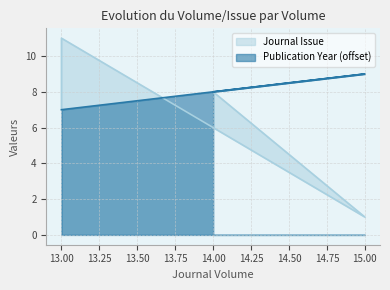

What is the label of the 3rd point from the left?

15